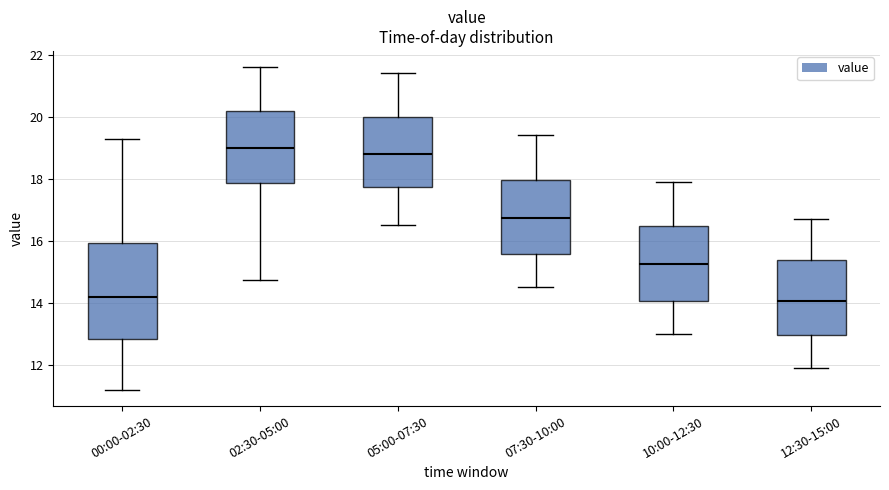

Comparing the boxes themselves (not the whiskers), which one is the tallest?

00:00-02:30